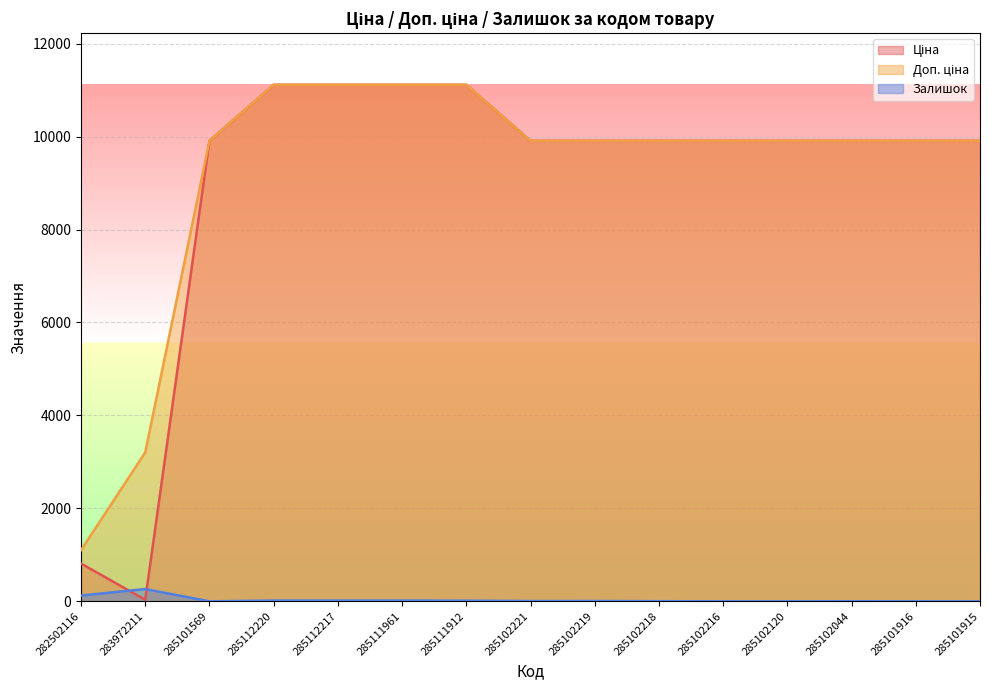

Is it true that Доп. ціна equals 9908.5 at 285102219?

True